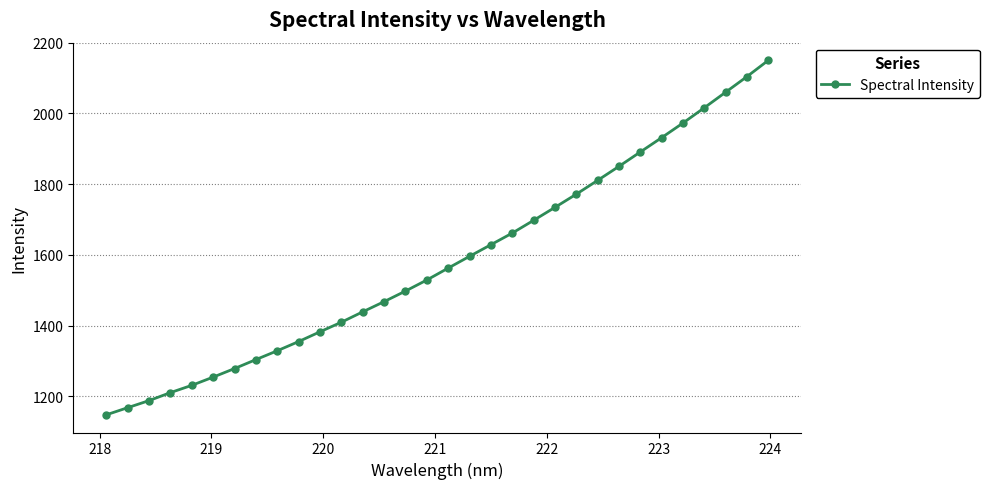

What is the difference between the maximum and minimum values?

1002.1